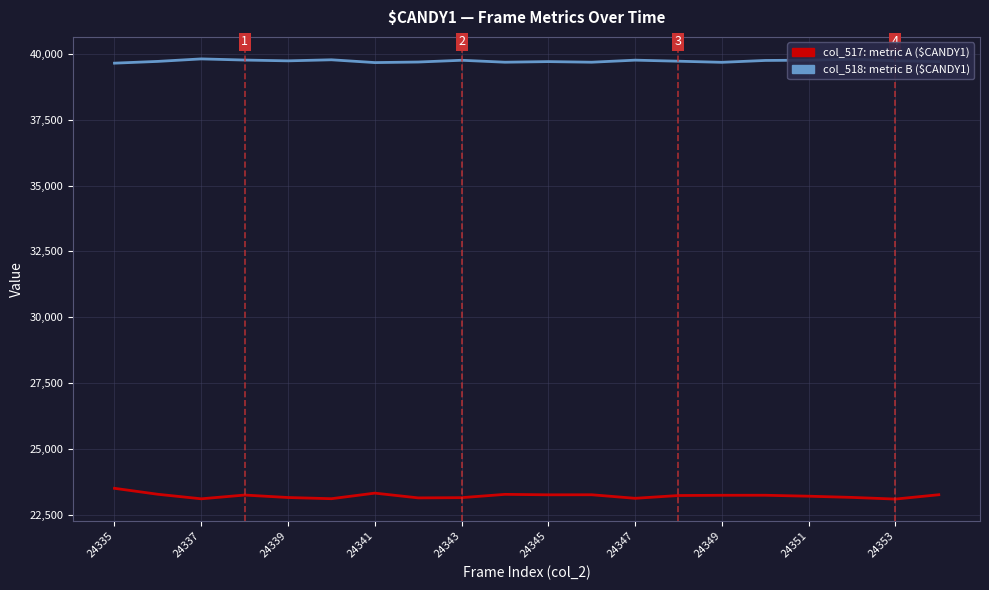

Which series has the widest spread of values?

col_517: metric A ($CANDY1)